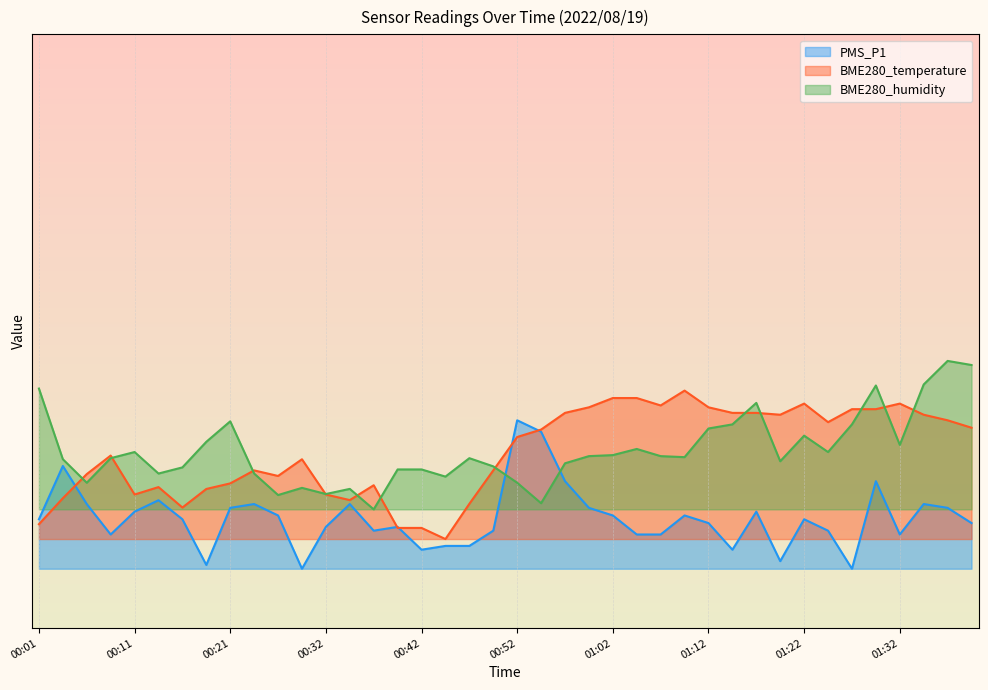

What is the average value of the BME280_humidity series?

0.3